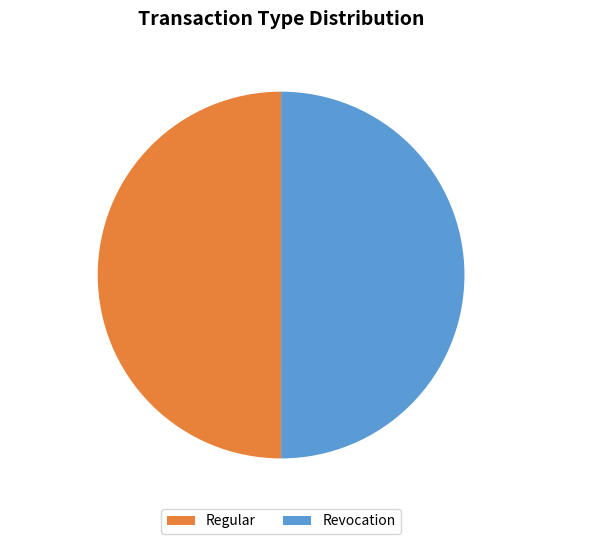

Approximately how many times larger is the value at Regular compared to Revocation?

1.0